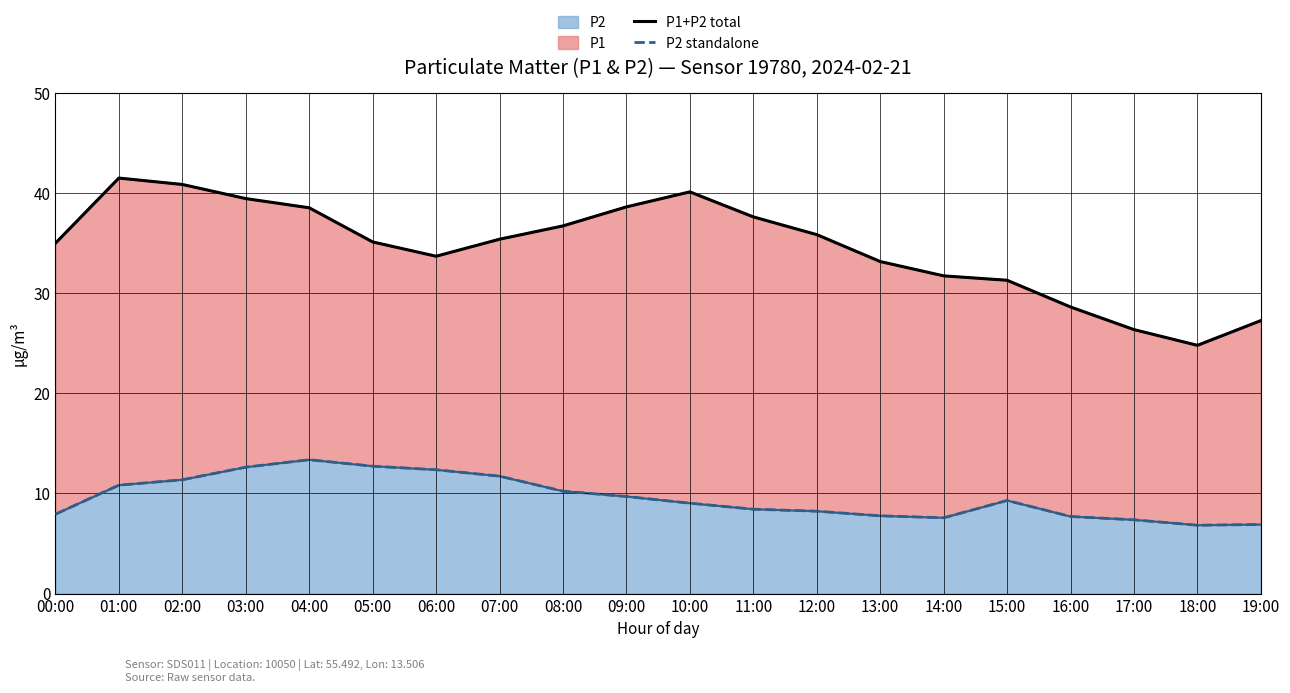

What position from the right is 08:00?

12